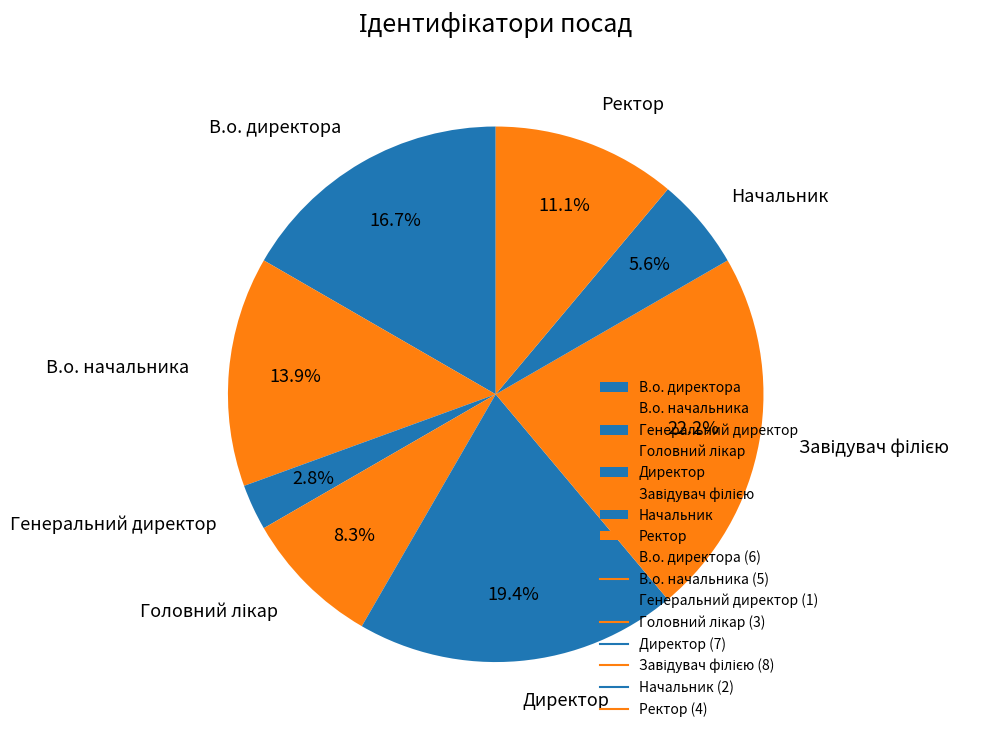

Is it true that Начальник is 1% of the pie?

False